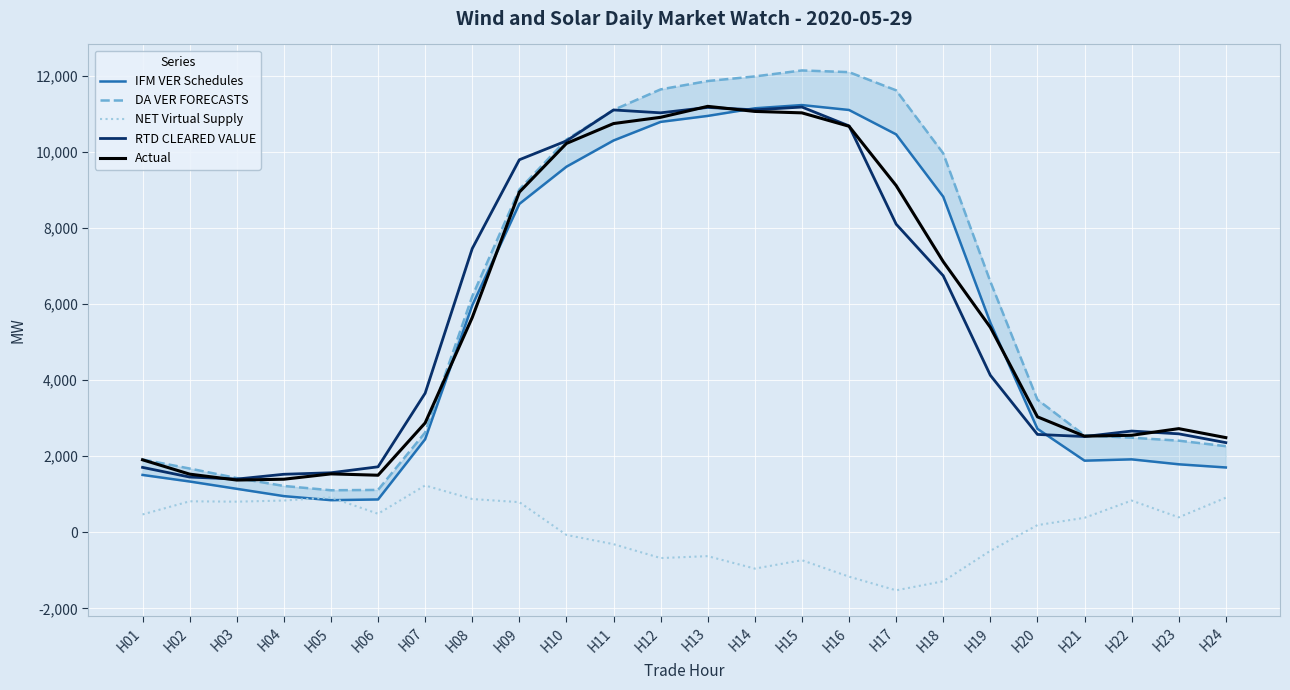

What is the approximate value of DA VER FORECASTS at H01?

1914.1